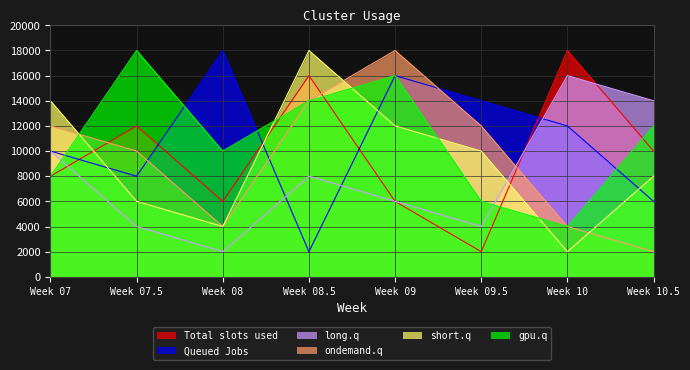

Is the value of gpu.q at Week 09 greater than the value of Total slots used at Week 09.5?

Yes